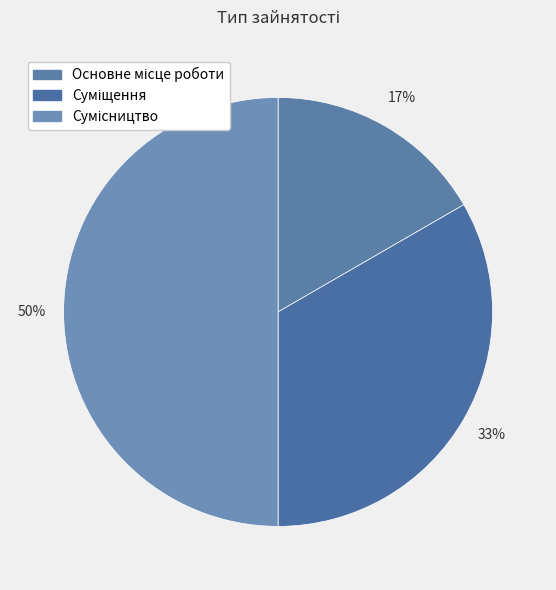

Count the number of slices in the pie.

3